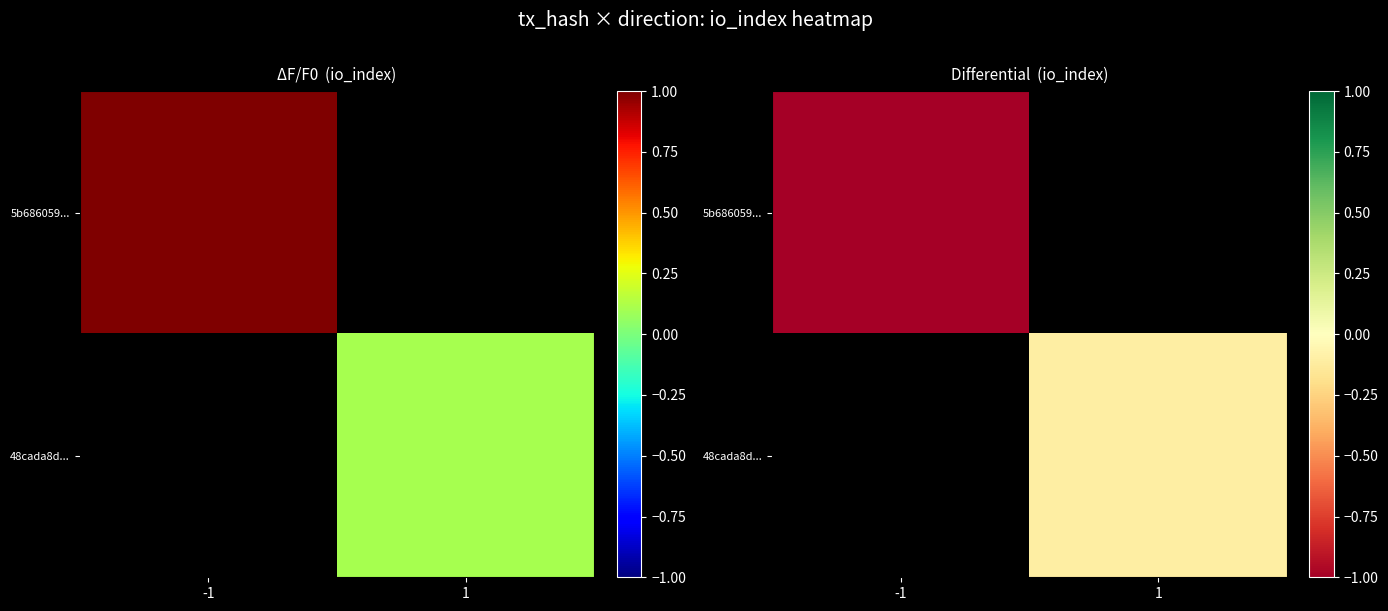

Is the value of 48cada8d... at -1 greater than the value of 5b686059... at -1?

No